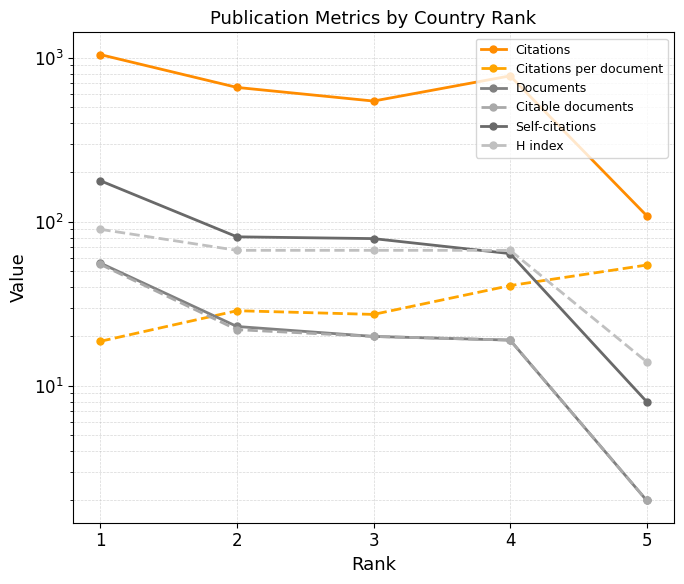

How many lines are shown in the chart?

6